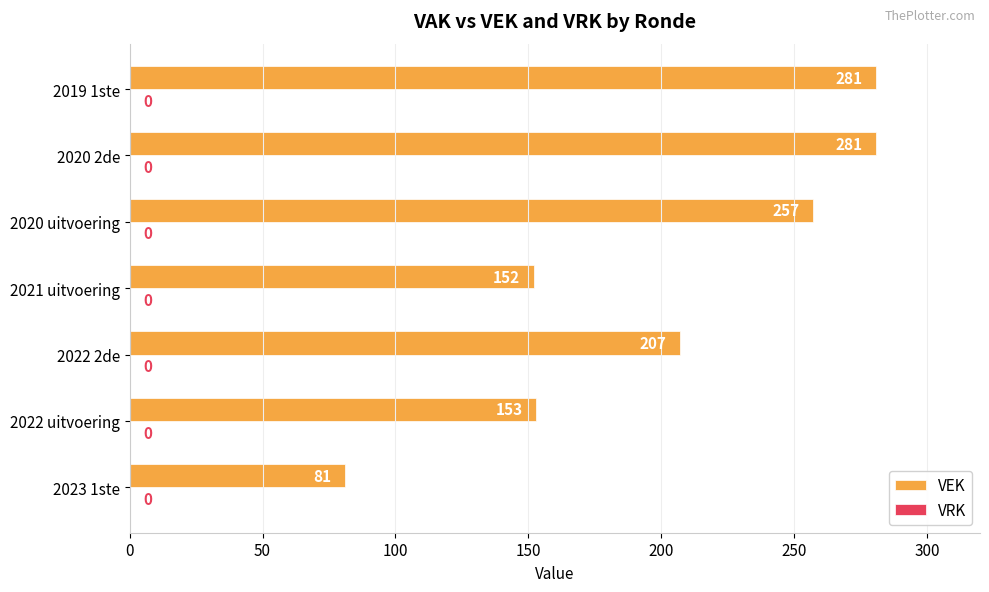

Reading bottom to top, transcribe all the data shown in this chart.

2023 1ste=81	2022 uitvoering=153	2022 2de=207	2021 uitvoering=152	2020 uitvoering=257	2020 2de=281	2019 1ste=281